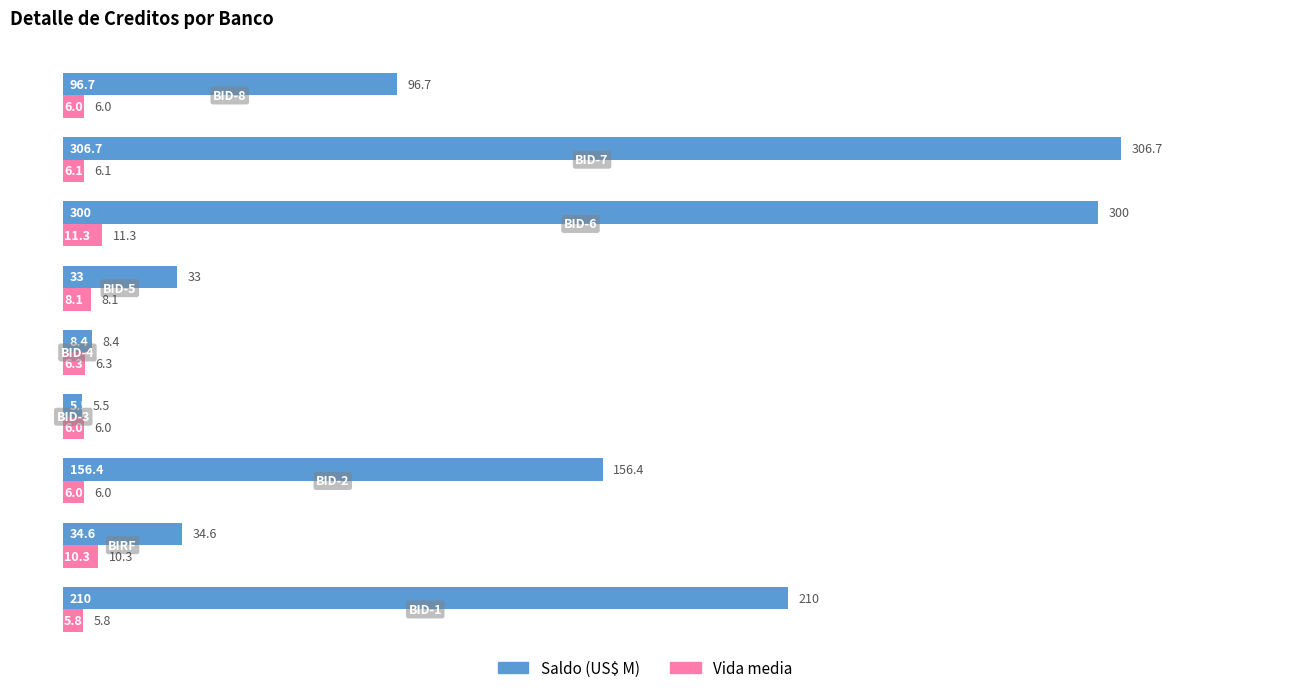

What is the difference between the maximum and minimum values in the Vida media series?

5.5